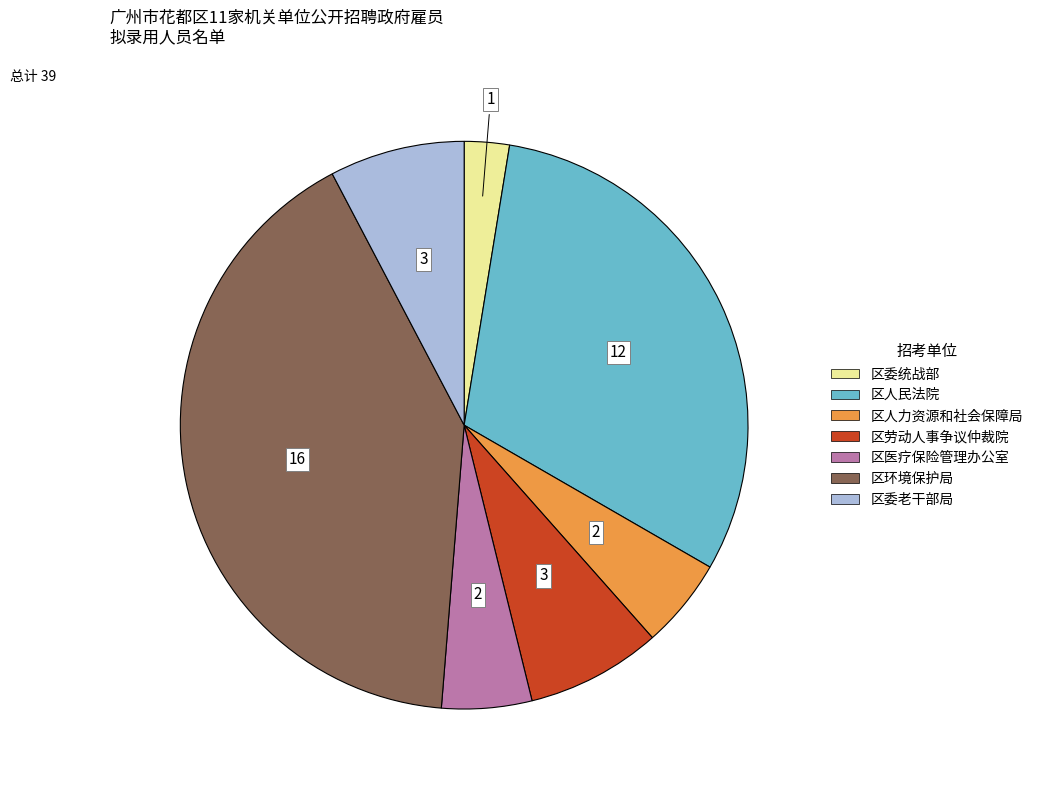

Combined, do 区人民法院 and 区委统战部 account for over 50%?

No